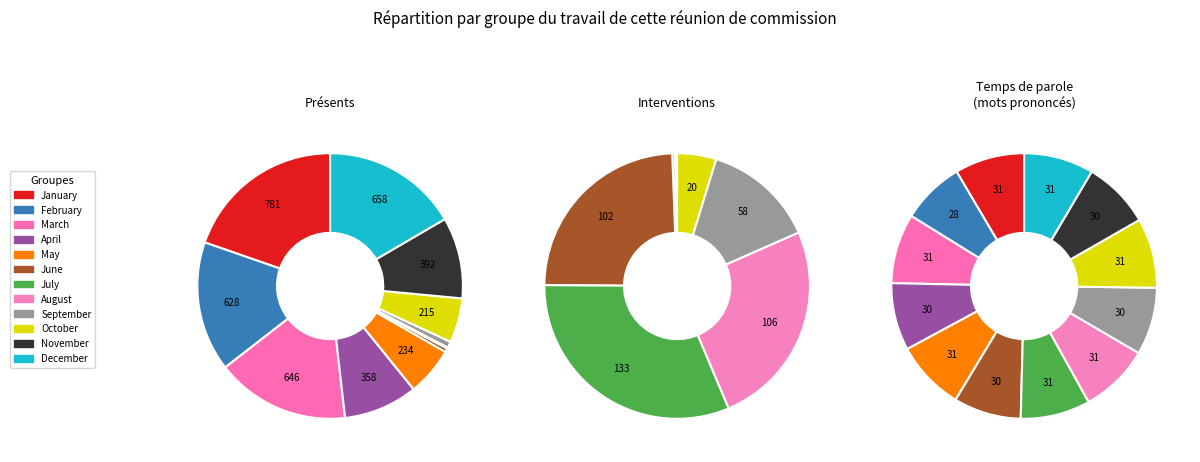

True or false: April accounts for 20% of the total.

False